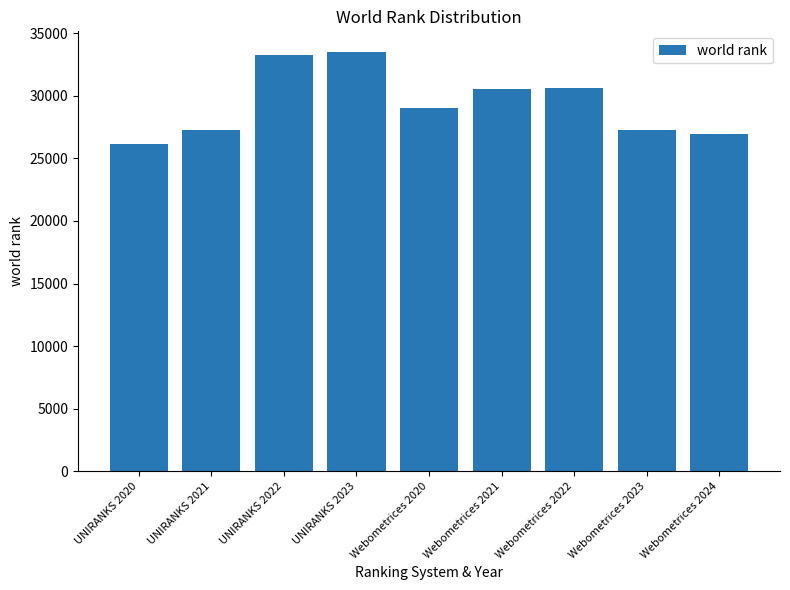

What is the average value?

29401